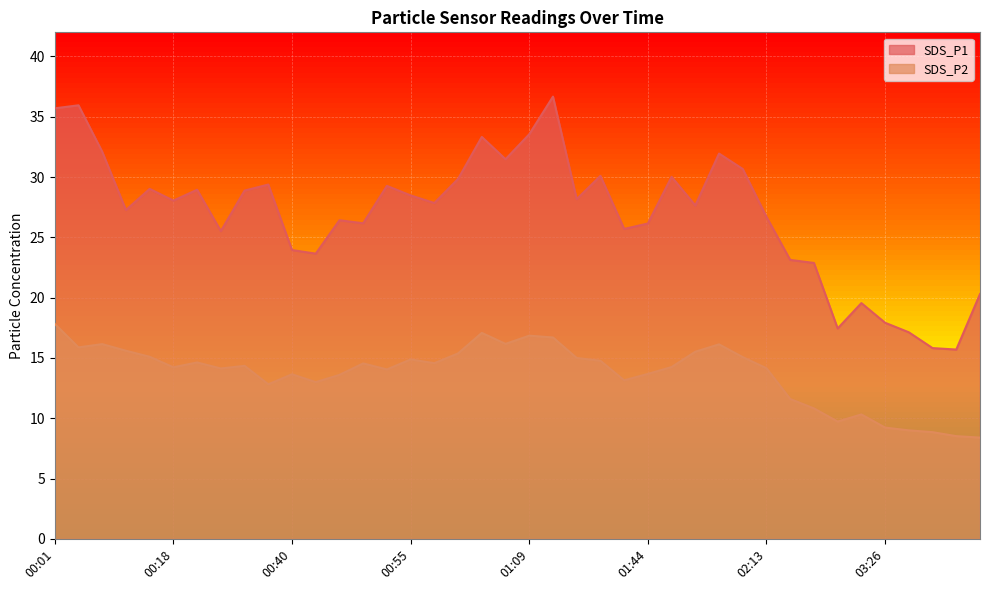

In SDS_P1, how many points are higher than both neighbors (excluding endpoints)?

12